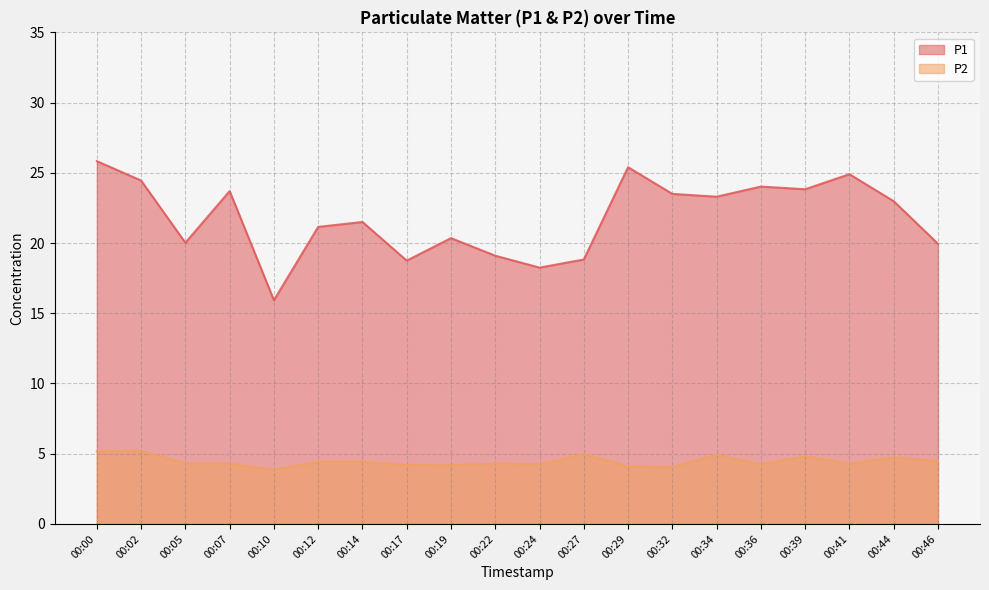

At which label does P1 first exceed 22?

00:00